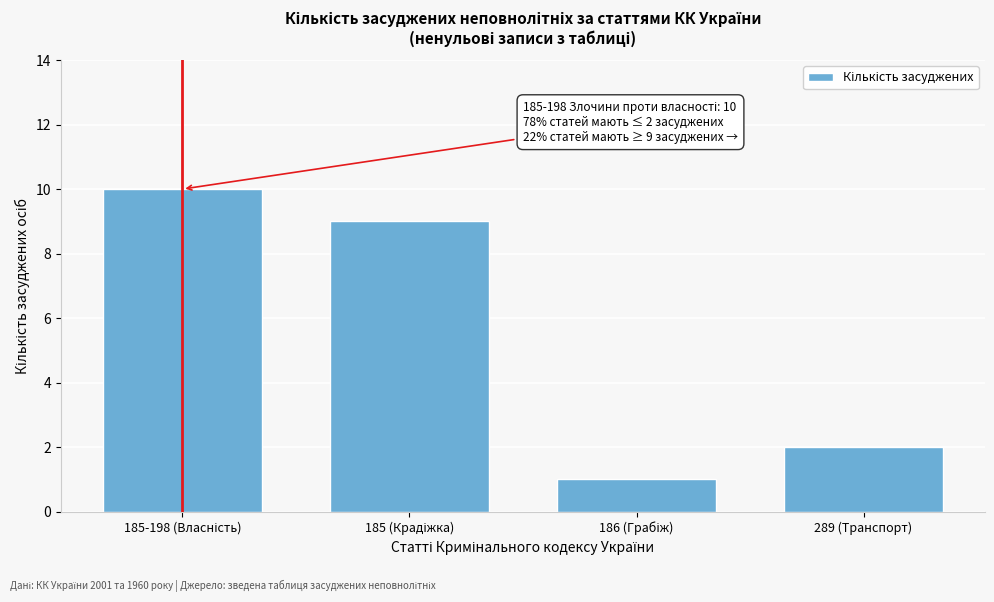

Reading left to right, what are all the values shown in this chart?

10	9	1	2